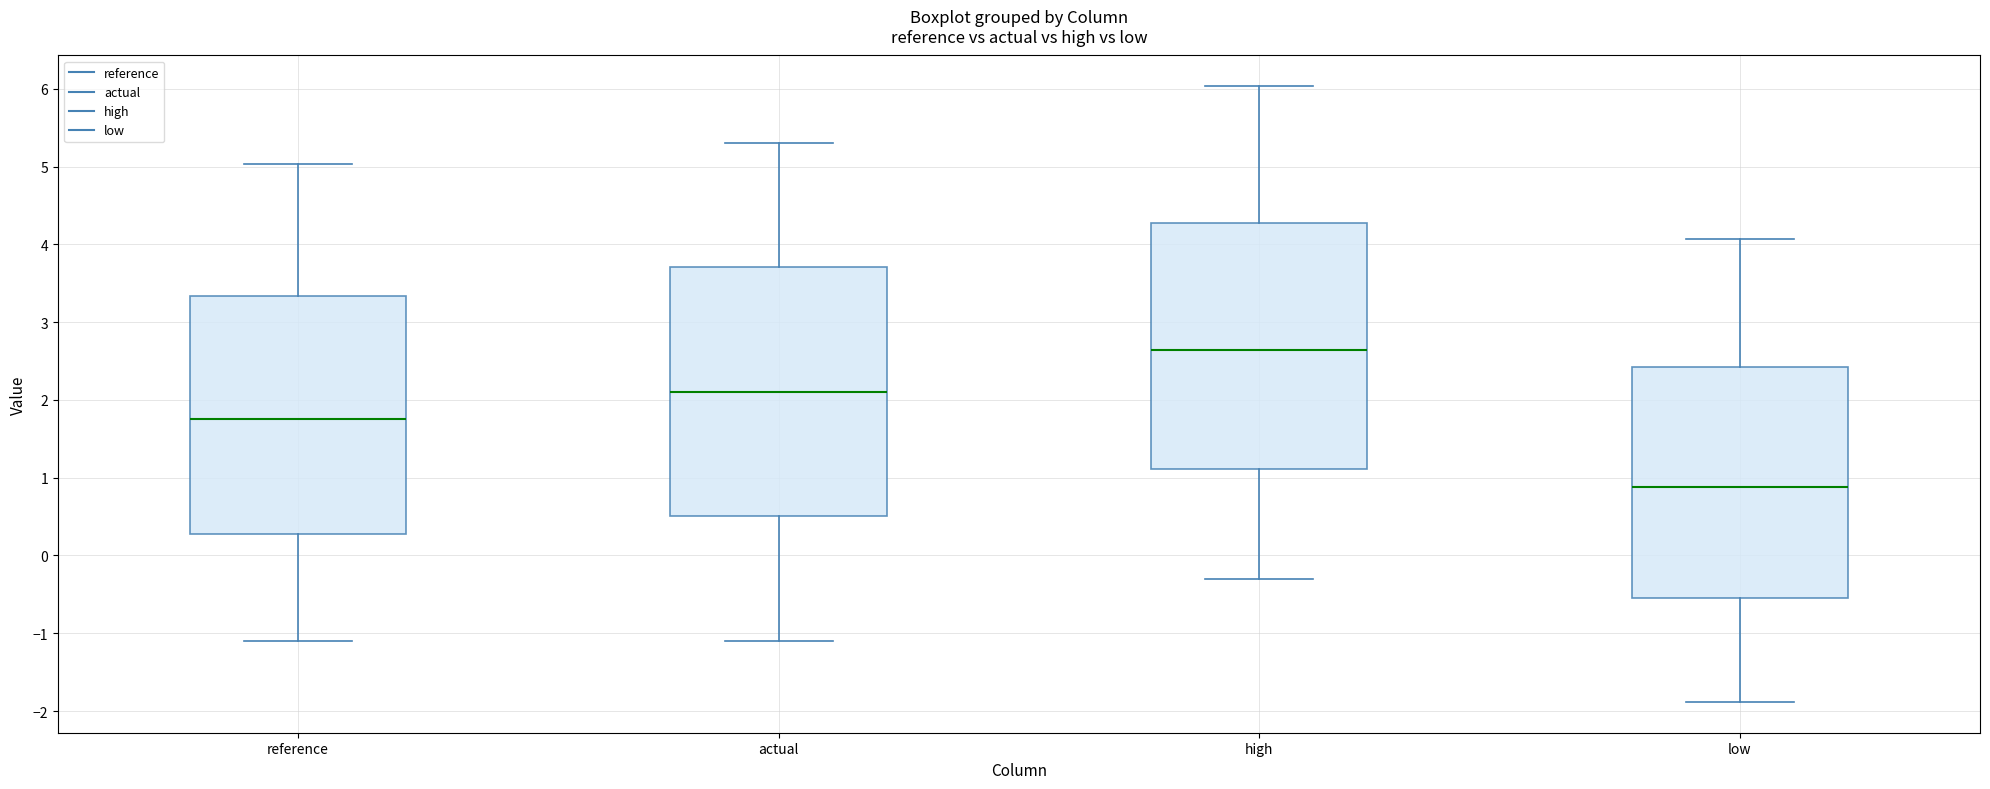

Where does the lower whisker of the box for high end on the y-axis? The values are not printed on the chart, so give them approximately, as read against the axis.

-0.3